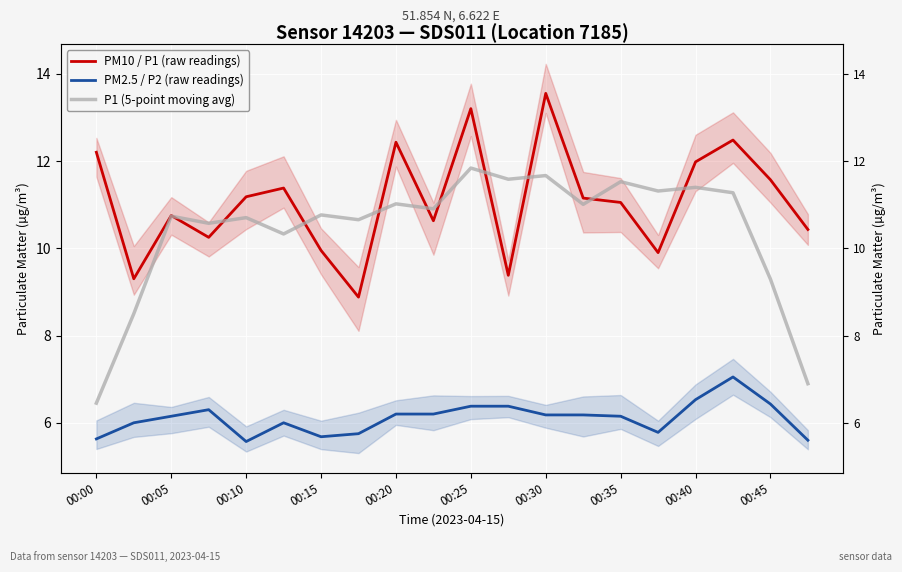

What is the highest value of the P1 (5-point moving avg) series?

11.8